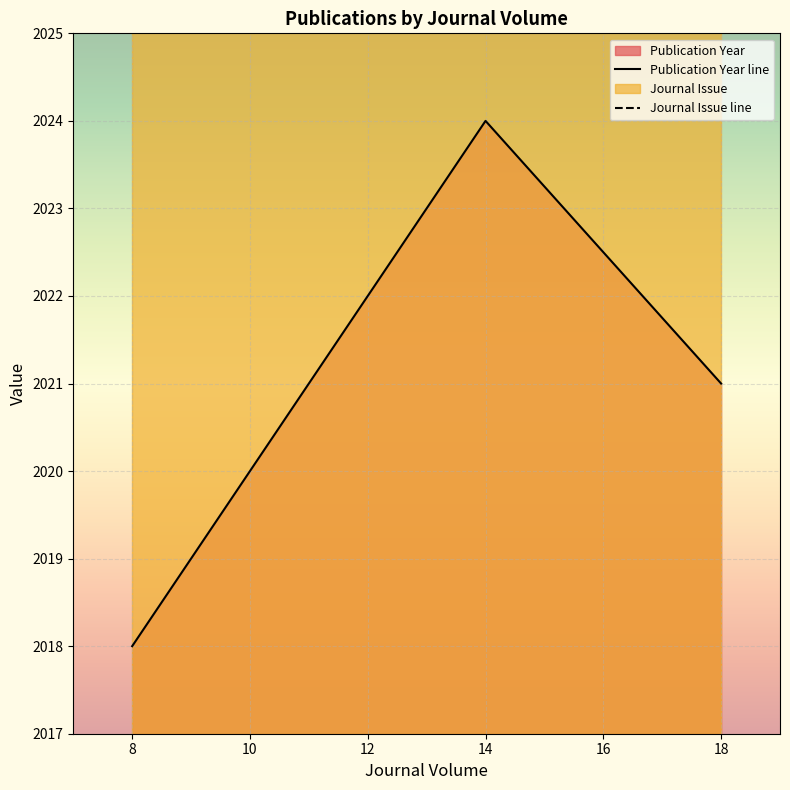

Count the Publication Year line values in the range 2020 to 2024.

3